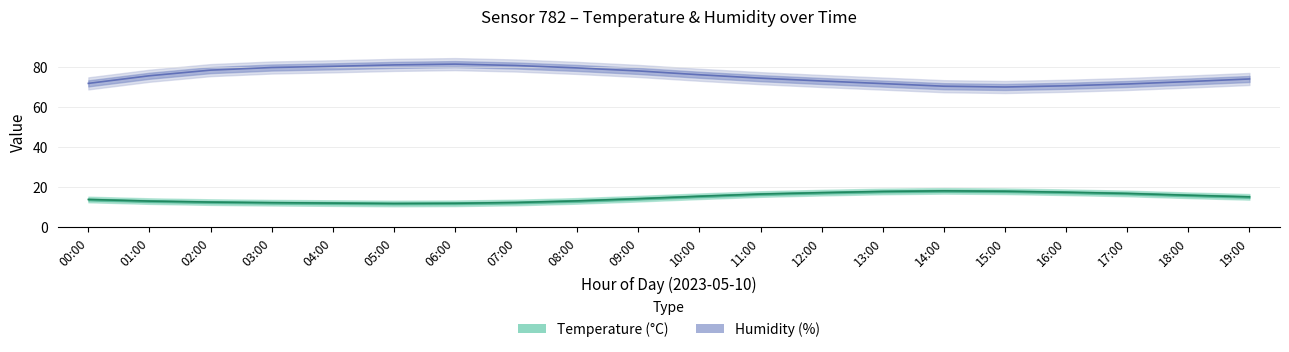

Reading left to right, list all the values displayed in this chart.

temperature: 00:00=13.8	01:00=13.0	02:00=12.5	03:00=12.2	04:00=12.0	05:00=11.8	06:00=11.9	07:00=12.3	08:00=13.1	09:00=14.2	10:00=15.4	11:00=16.5	12:00=17.2	13:00=17.8	14:00=18.1	15:00=17.9	16:00=17.4	17:00=16.8	18:00=15.9	19:00=15.1
temperature_upper: 00:00=15.2	01:00=14.4	02:00=13.9	03:00=13.6	04:00=13.4	05:00=13.2	06:00=13.3	07:00=13.7	08:00=14.5	09:00=15.6	10:00=16.8	11:00=17.9	12:00=18.6	13:00=19.2	14:00=19.5	15:00=19.3	16:00=18.8	17:00=18.2	18:00=17.3	19:00=16.5
temperature_lower: 00:00=12.4	01:00=11.6	02:00=11.1	03:00=10.8	04:00=10.6	05:00=10.4	06:00=10.5	07:00=10.9	08:00=11.7	09:00=12.8	10:00=14.0	11:00=15.1	12:00=15.8	13:00=16.4	14:00=16.7	15:00=16.5	16:00=16.0	17:00=15.4	18:00=14.5	19:00=13.7
humidity: 00:00=71.6	01:00=75.4	02:00=78.2	03:00=79.5	04:00=80.1	05:00=80.8	06:00=81.2	07:00=80.5	08:00=79.3	09:00=77.8	10:00=75.9	11:00=74.2	12:00=72.8	13:00=71.5	14:00=70.2	15:00=69.8	16:00=70.4	17:00=71.3	18:00=72.5	19:00=73.8
humidity_upper: 00:00=74.6	01:00=78.4	02:00=81.2	03:00=82.5	04:00=83.1	05:00=83.8	06:00=84.2	07:00=83.5	08:00=82.3	09:00=80.8	10:00=78.9	11:00=77.2	12:00=75.8	13:00=74.5	14:00=73.2	15:00=72.8	16:00=73.4	17:00=74.3	18:00=75.5	19:00=76.8
humidity_lower: 00:00=68.6	01:00=72.4	02:00=75.2	03:00=76.5	04:00=77.1	05:00=77.8	06:00=78.2	07:00=77.5	08:00=76.3	09:00=74.8	10:00=72.9	11:00=71.2	12:00=69.8	13:00=68.5	14:00=67.2	15:00=66.8	16:00=67.4	17:00=68.3	18:00=69.5	19:00=70.8